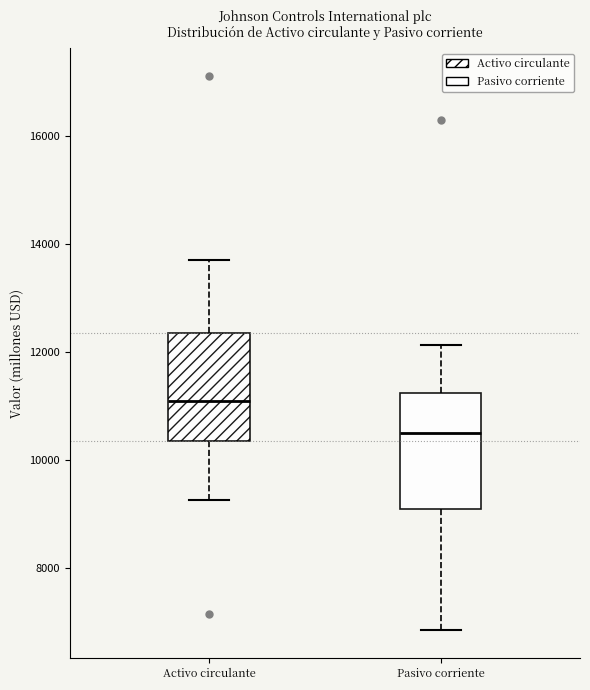

Reading left to right, transcribe this box plot: for each box, give where its median line is, the range the box spans, and where its two whiskers end, as read against the y-axis. The values are not printed on the chart, so give them approximately, as read against the axis.

Activo circulante: median 11000, box 10400 to 12400, whiskers 9200 to 13600
Pasivo corriente: median 10400, box 9000 to 11200, whiskers 6800 to 12200